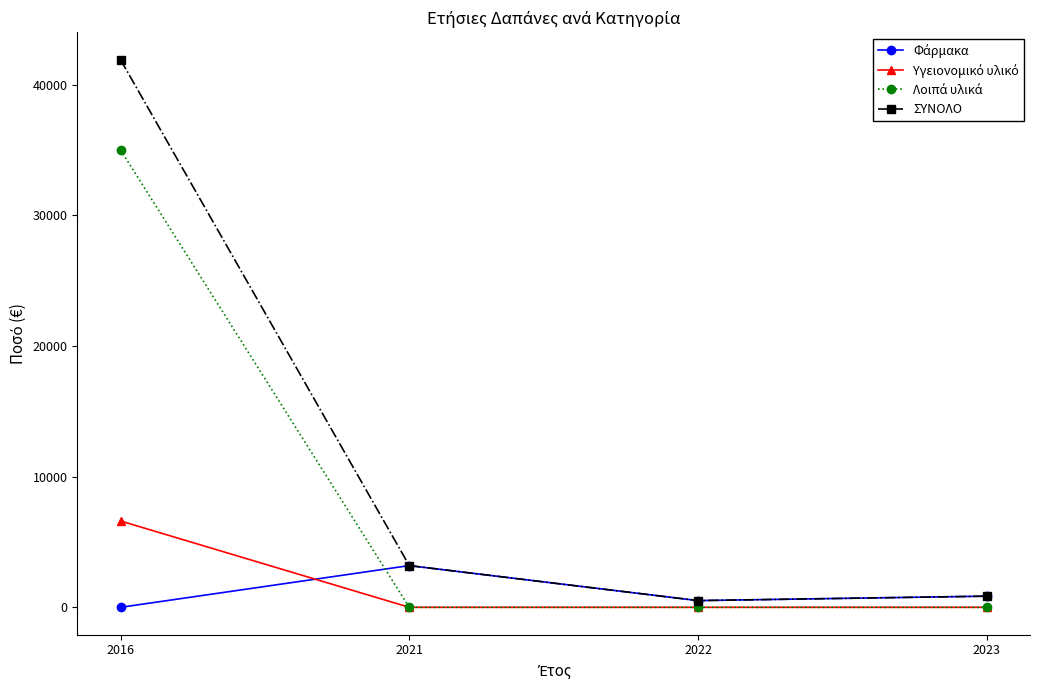

What is the difference between the highest and lowest values at 2021?

3192.9